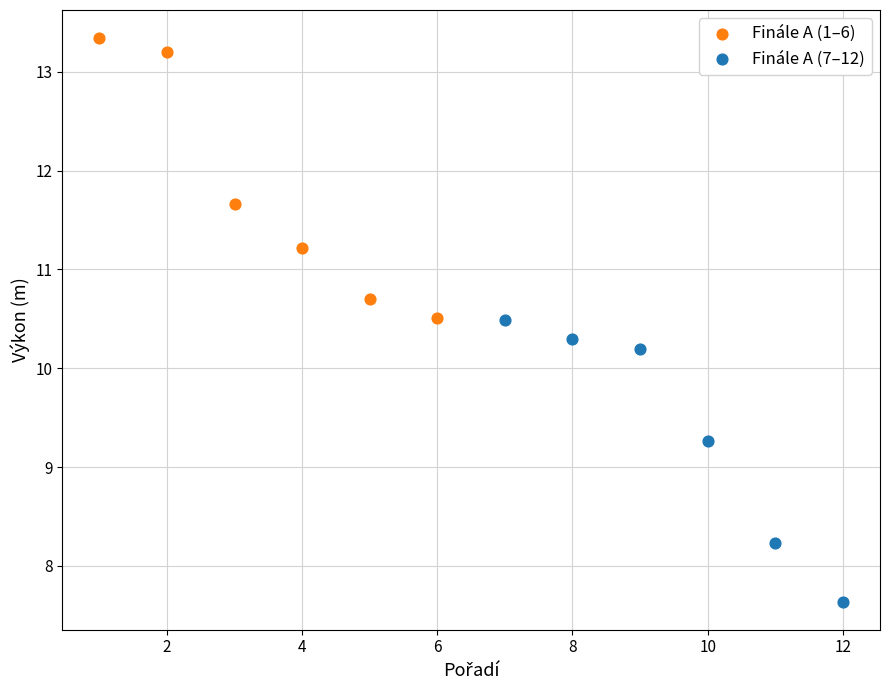

Which series has the largest Y range (max minus min)?

Finále A (7–12)